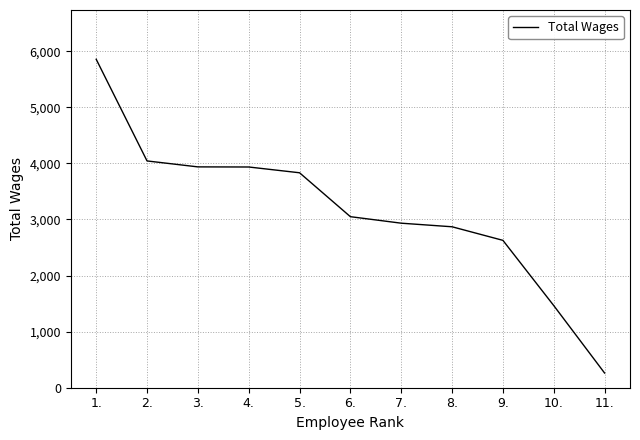

Which label corresponds to the largest value in the chart?

1.